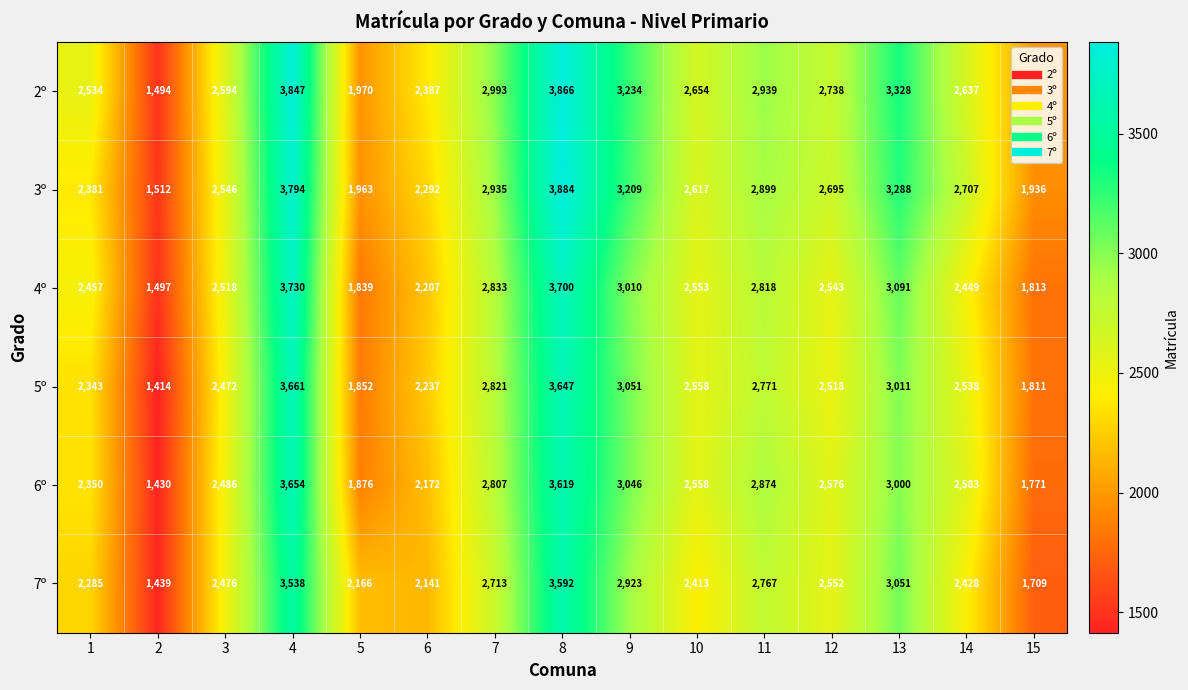

What is the total value across all series at 10?

15353